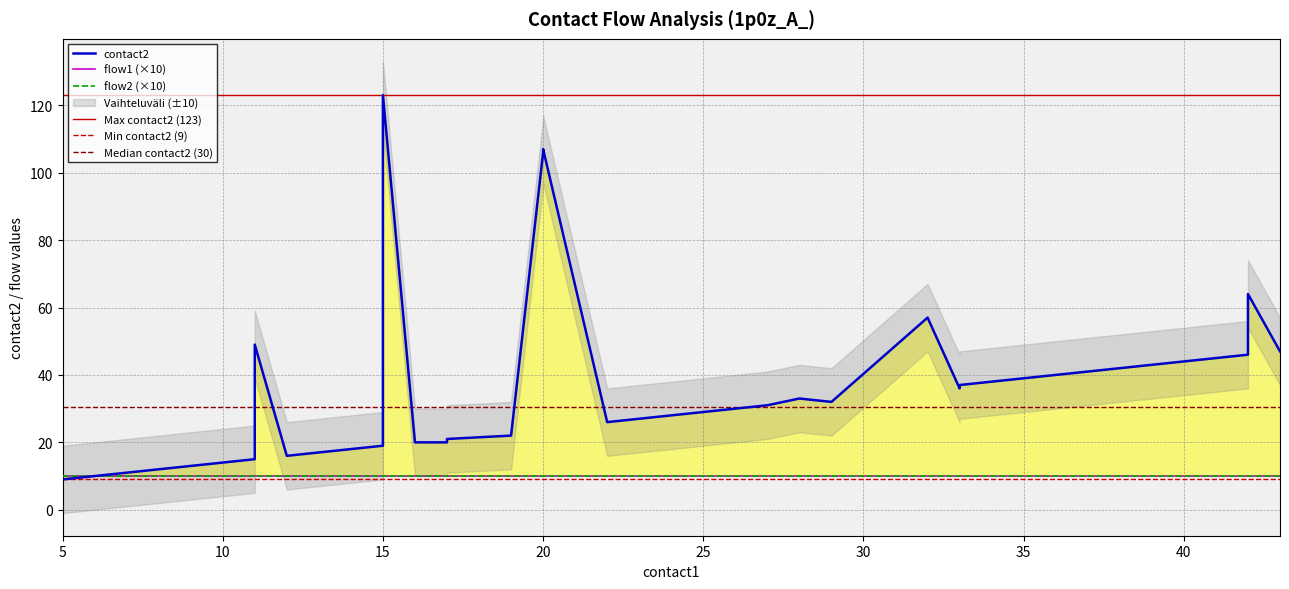

What is the highest value of the flow1 series?

1